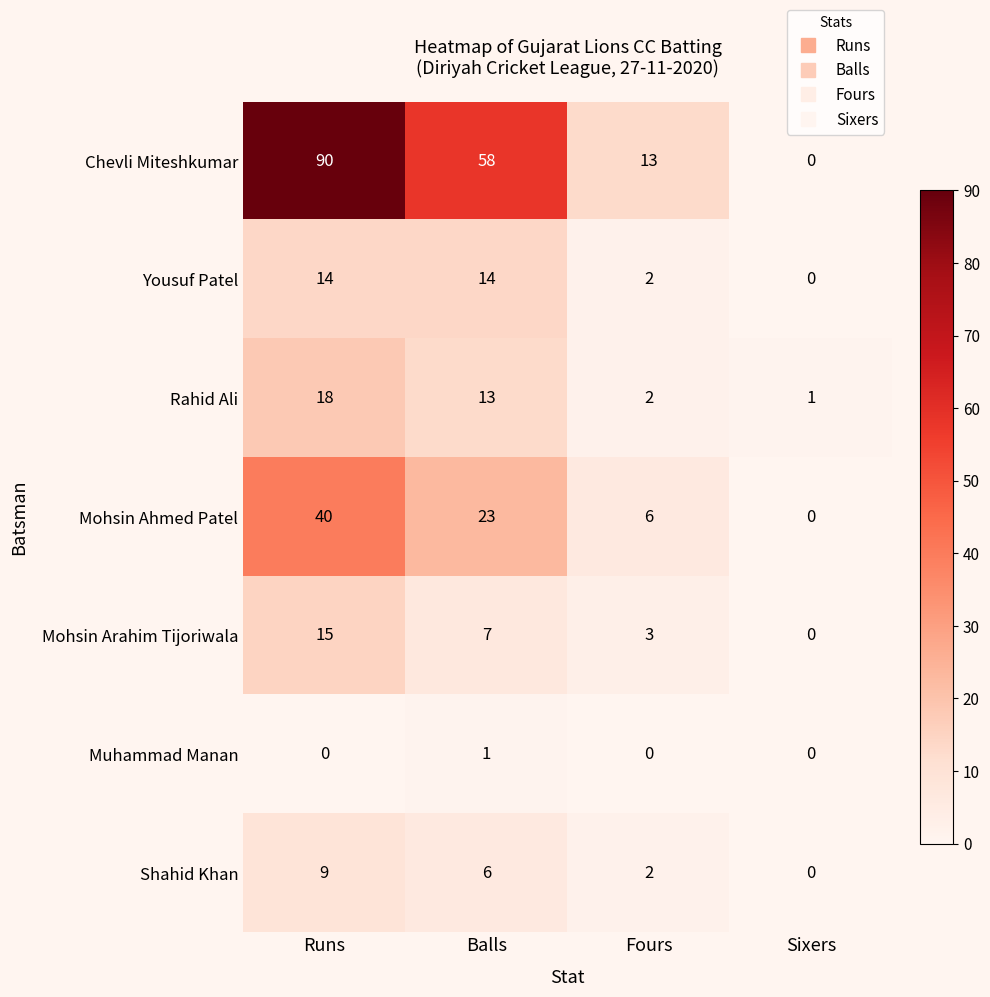

The value of Mohsin Arahim Tijoriwala at Fours is 5. True or false?

False